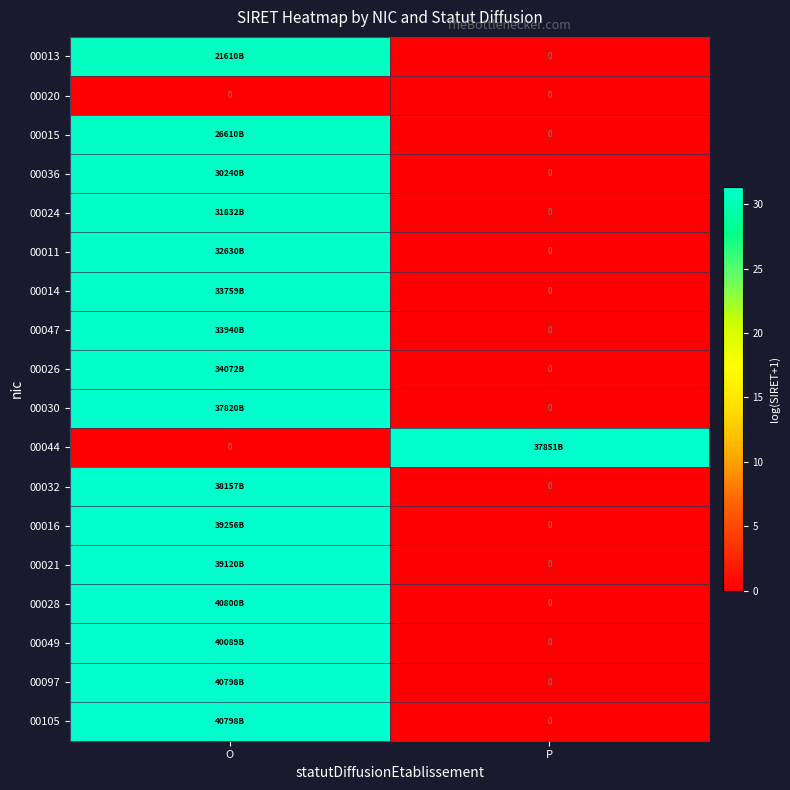

Where is 00030 nearest to the value 15?

P